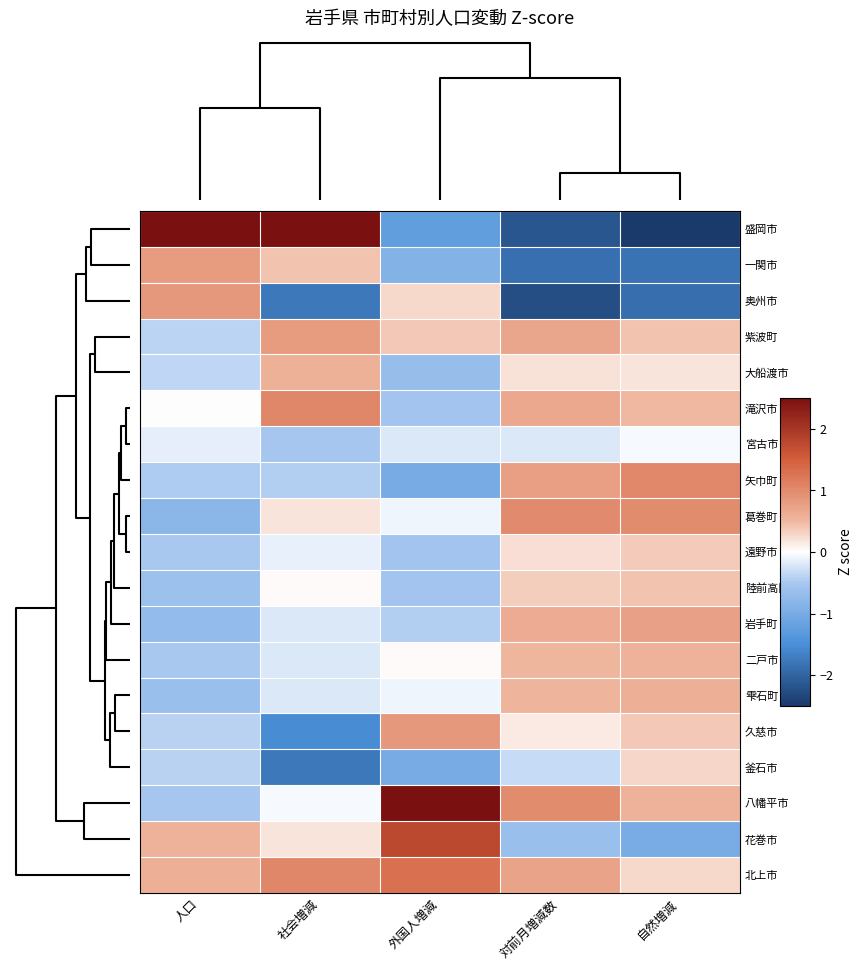

Reading left to right, extract all data points from this chart.

盛岡市: 人口=3.7	社会増減=2.5	外国人増減=-1.2	対前月増減数=-2.1	自然増減=-2.6
一関市: 人口=0.8	社会増減=0.4	外国人増減=-0.9	対前月増減数=-1.9	自然増減=-1.8
奥州市: 人口=0.8	社会増減=-1.8	外国人増減=0.3	対前月増減数=-2.3	自然増減=-1.9
紫波町: 人口=-0.4	社会増減=0.8	外国人増減=0.4	対前月増減数=0.7	自然増減=0.4
大船渡市: 人口=-0.4	社会増減=0.6	外国人増減=-0.7	対前月増減数=0.2	自然増減=0.2
滝沢市: 人口=-0.0	社会増減=1.0	外国人増減=-0.5	対前月増減数=0.7	自然増減=0.5
宮古市: 人口=-0.1	社会増減=-0.5	外国人増減=-0.2	対前月増減数=-0.2	自然増減=-0.0
矢巾町: 人口=-0.5	社会増減=-0.4	外国人増減=-1.0	対前月増減数=0.8	自然増減=1.0
葛巻町: 人口=-0.8	社会増減=0.2	外国人増減=-0.1	対前月増減数=1.0	自然増減=1.0
遠野市: 人口=-0.5	社会増減=-0.1	外国人増減=-0.5	対前月増減数=0.2	自然増減=0.4
陸前高田市: 人口=-0.6	社会増減=0.0	外国人増減=-0.5	対前月増減数=0.3	自然増減=0.4
岩手町: 人口=-0.7	社会増減=-0.2	外国人増減=-0.4	対前月増減数=0.6	自然増減=0.8
二戸市: 人口=-0.5	社会増減=-0.2	外国人増減=0.0	対前月増減数=0.5	自然増減=0.6
雫石町: 人口=-0.7	社会増減=-0.2	外国人増減=-0.1	対前月増減数=0.5	自然増減=0.6
久慈市: 人口=-0.4	社会増減=-1.5	外国人増減=0.8	対前月増減数=0.1	自然増減=0.4
釜石市: 人口=-0.4	社会増減=-1.8	外国人増減=-1.0	対前月増減数=-0.3	自然増減=0.3
八幡平市: 人口=-0.5	社会増減=-0.0	外国人増減=2.7	対前月増減数=1.0	自然増減=0.6
花巻市: 人口=0.6	社会増減=0.2	外国人増減=1.8	対前月増減数=-0.7	自然増減=-1.0
北上市: 人口=0.6	社会増減=1.0	外国人増減=1.3	対前月増減数=0.7	自然増減=0.3